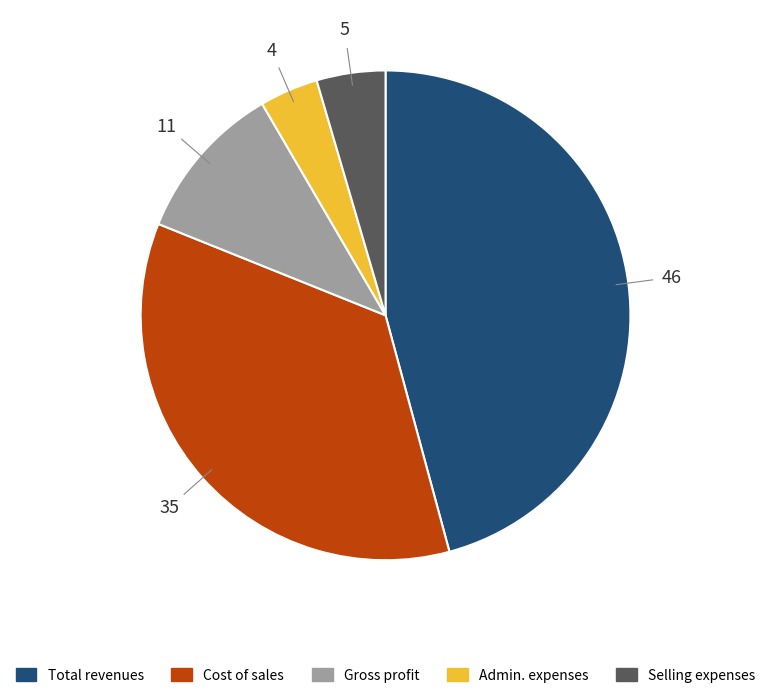

How many slices are in this pie chart?

5